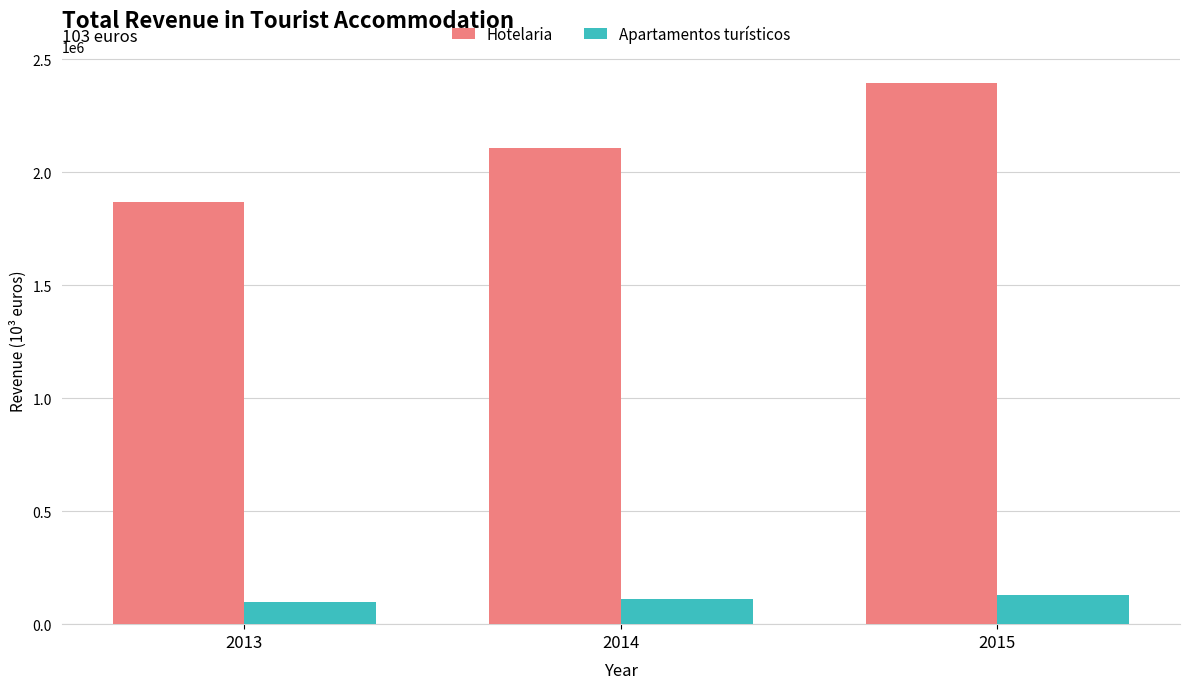

Between 2014 and 2015, which series saw the biggest shift?

Hotelaria